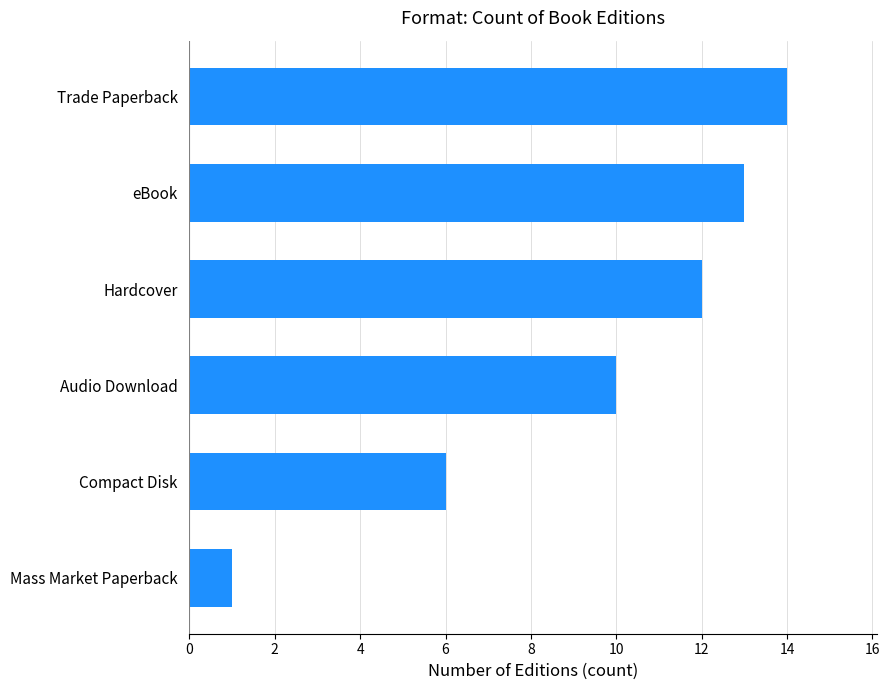

Are the bars grouped side by side (vs. stacked)?

No